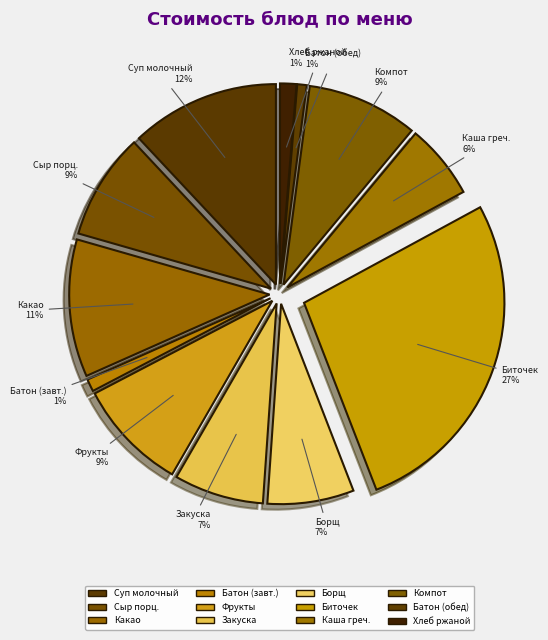

Between Какао с молоком and Каша гречневая, which is larger?

Какао с молоком